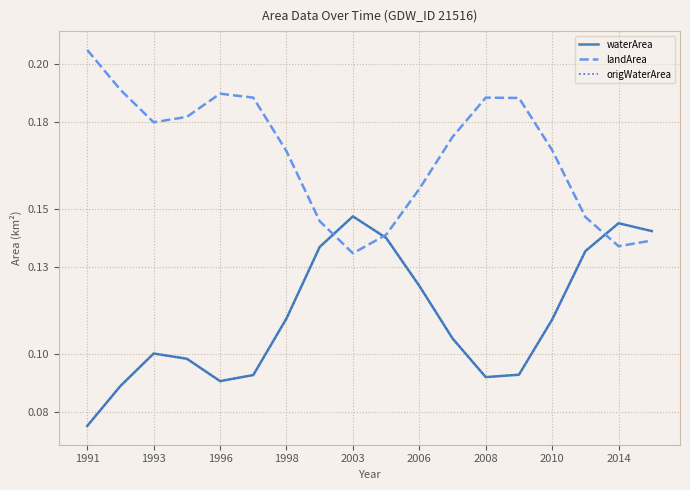

How many lines are shown in the chart?

3